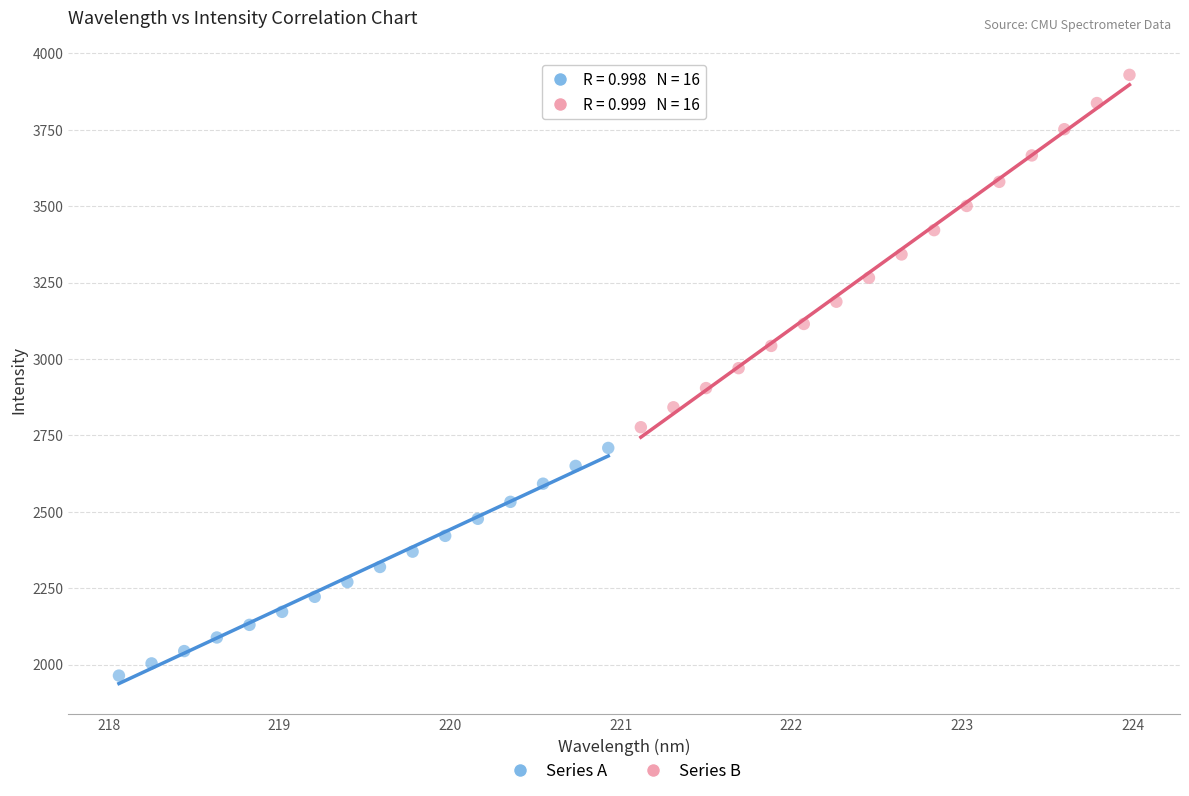

Which series has the largest Y range (max minus min)?

Series B